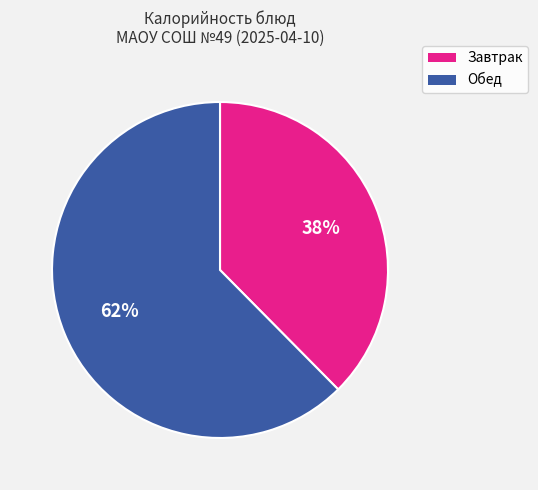

To the nearest percent, what is the average slice percentage?

50%